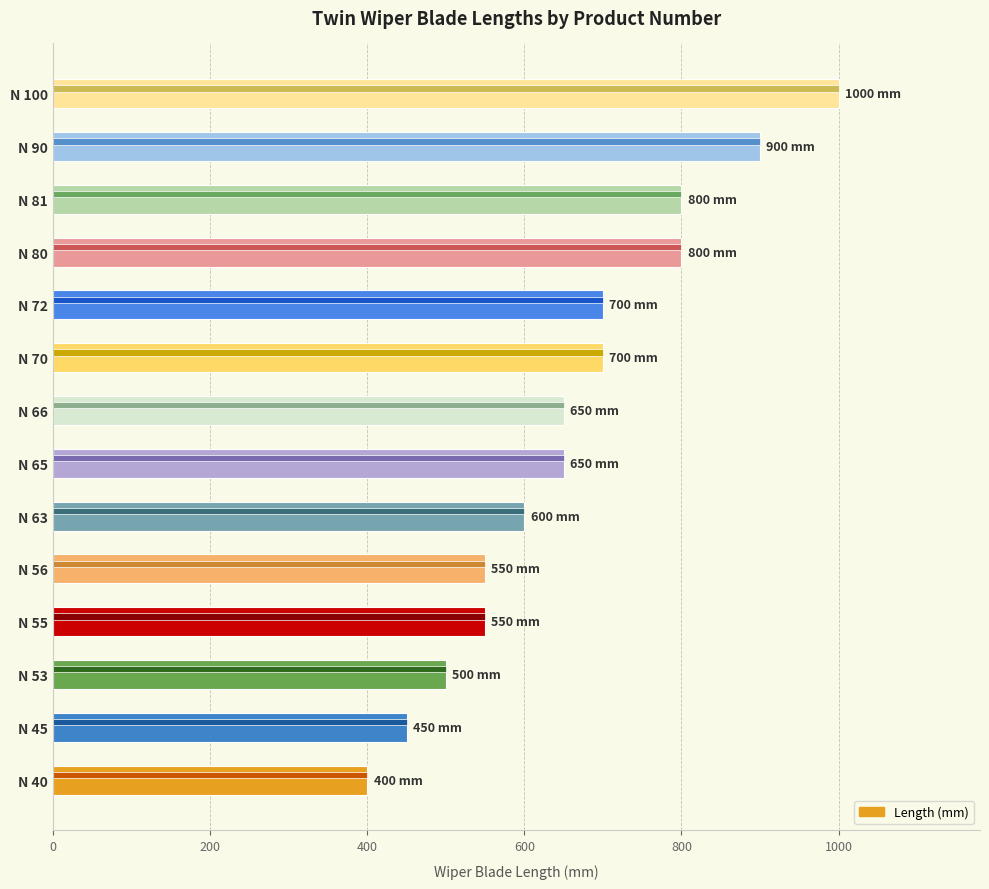

What is the sum of all values?

9250